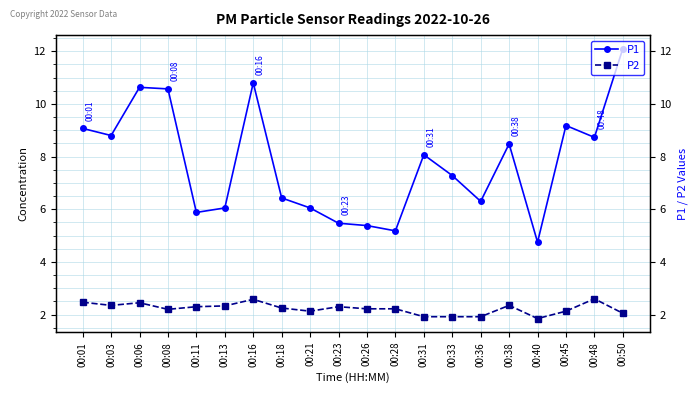

True or false: P1 and P2 cross at least once.

False